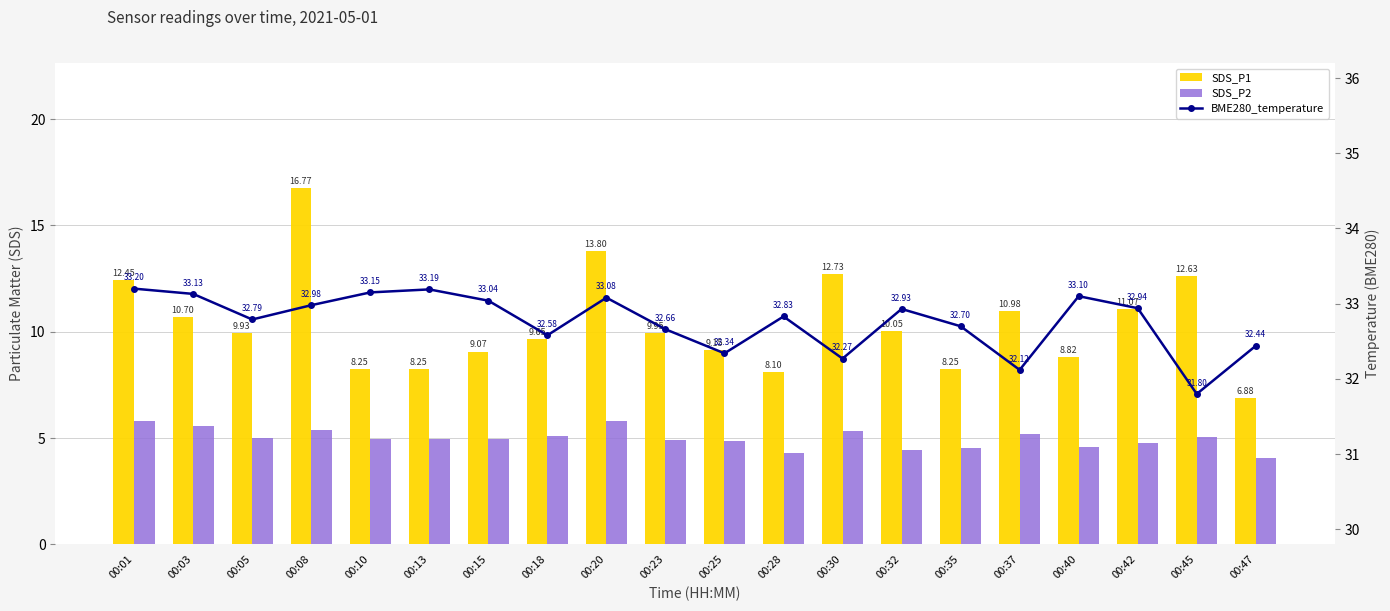

What is the value of the SDS_P2 bar at the 14th from the left?

4.5